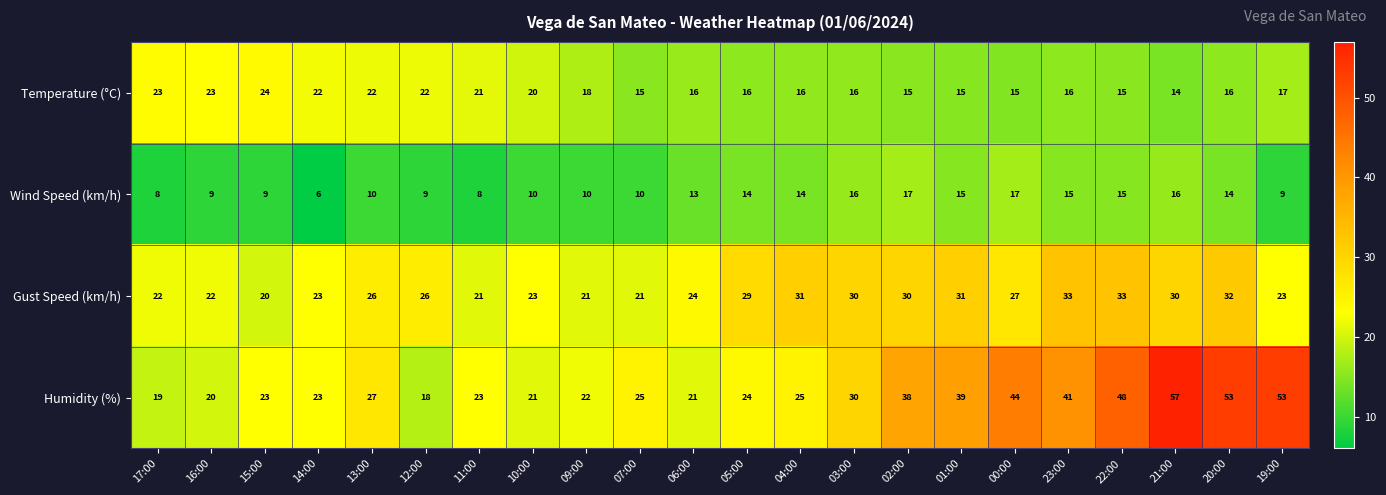

How many data points does each series have?

22